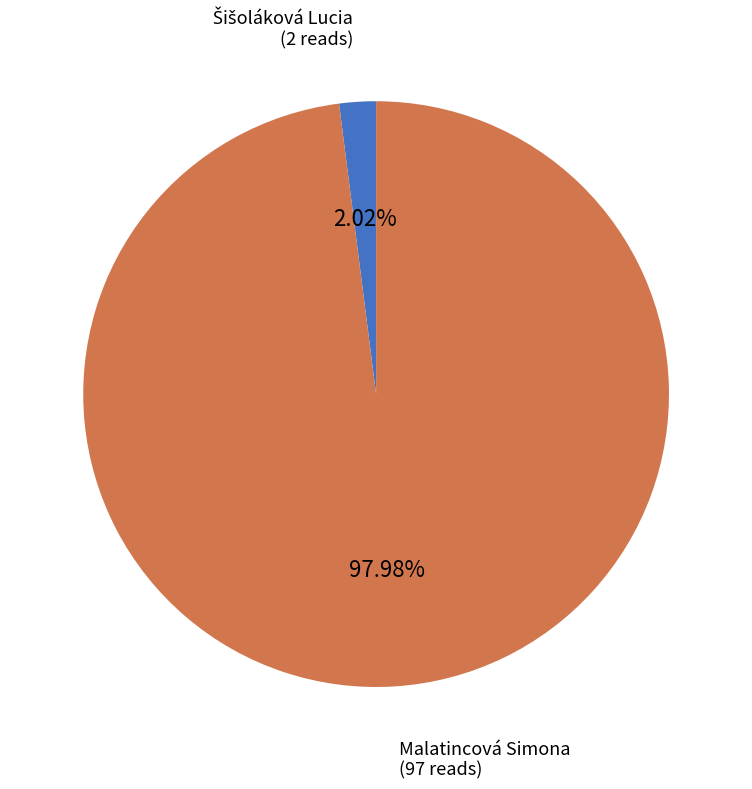

How many segments does this pie chart have?

2